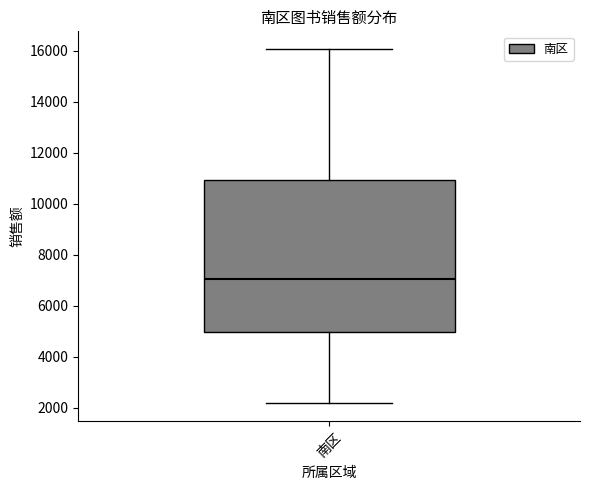

Where does the lower whisker of the box for 南区 end on the y-axis? The values are not printed on the chart, so give them approximately, as read against the axis.

2200